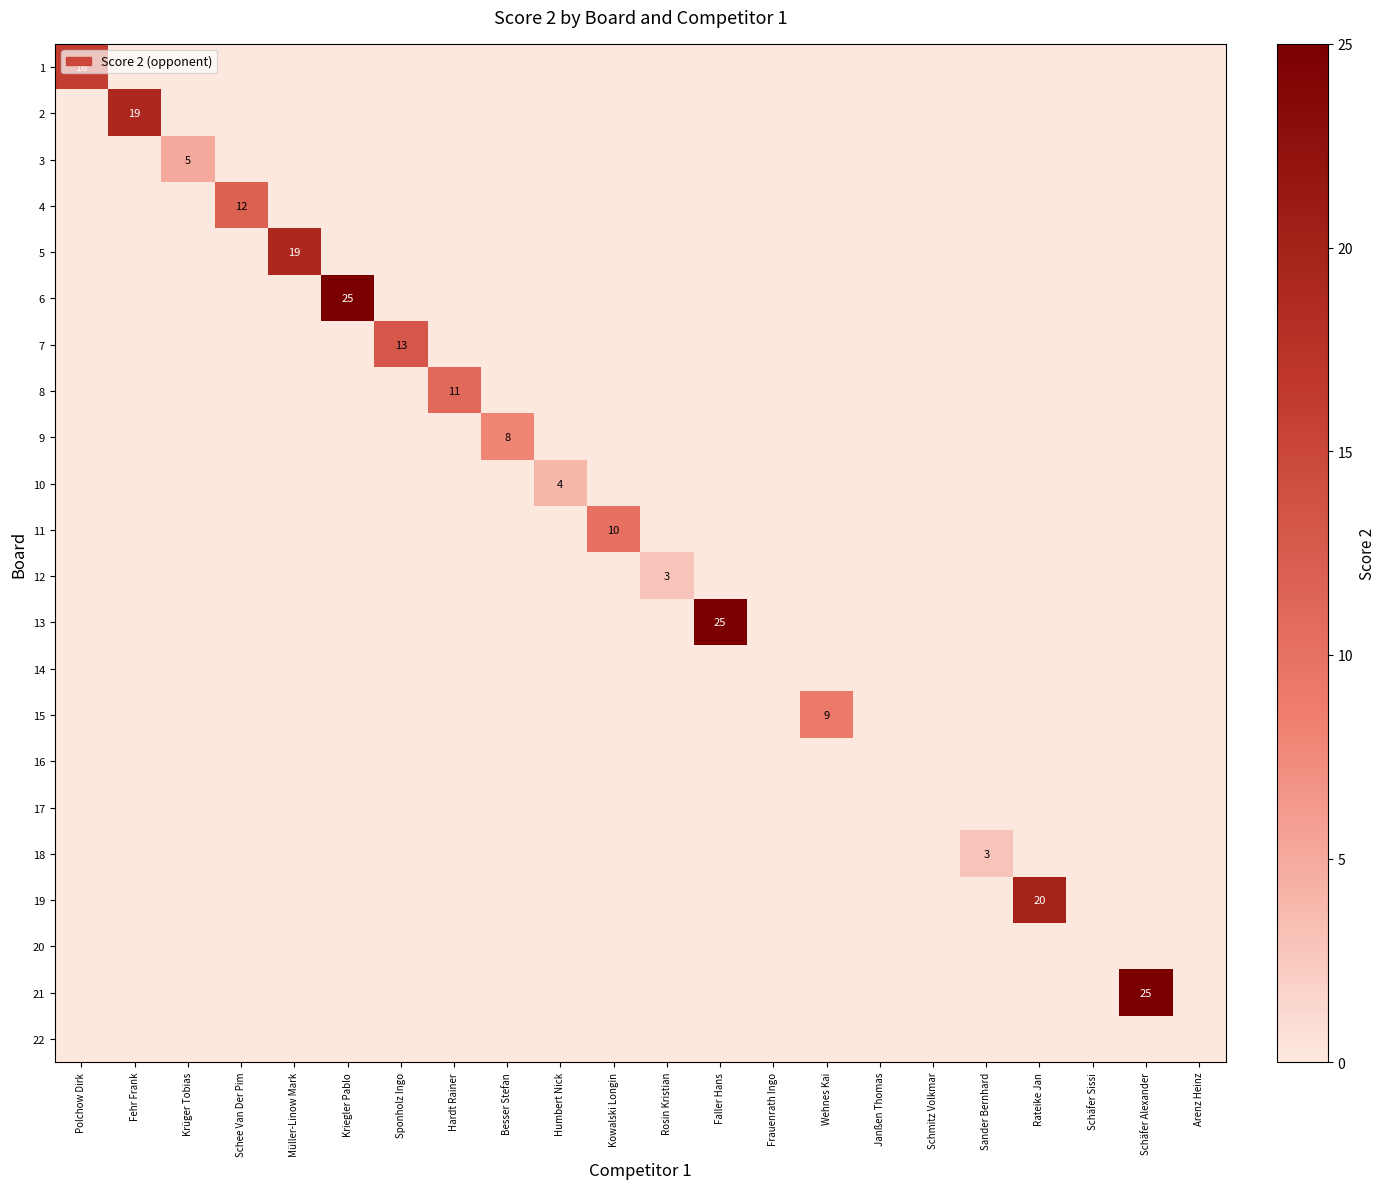

Between Humbert Nick and Rosin Kristian, which is larger?

Humbert Nick